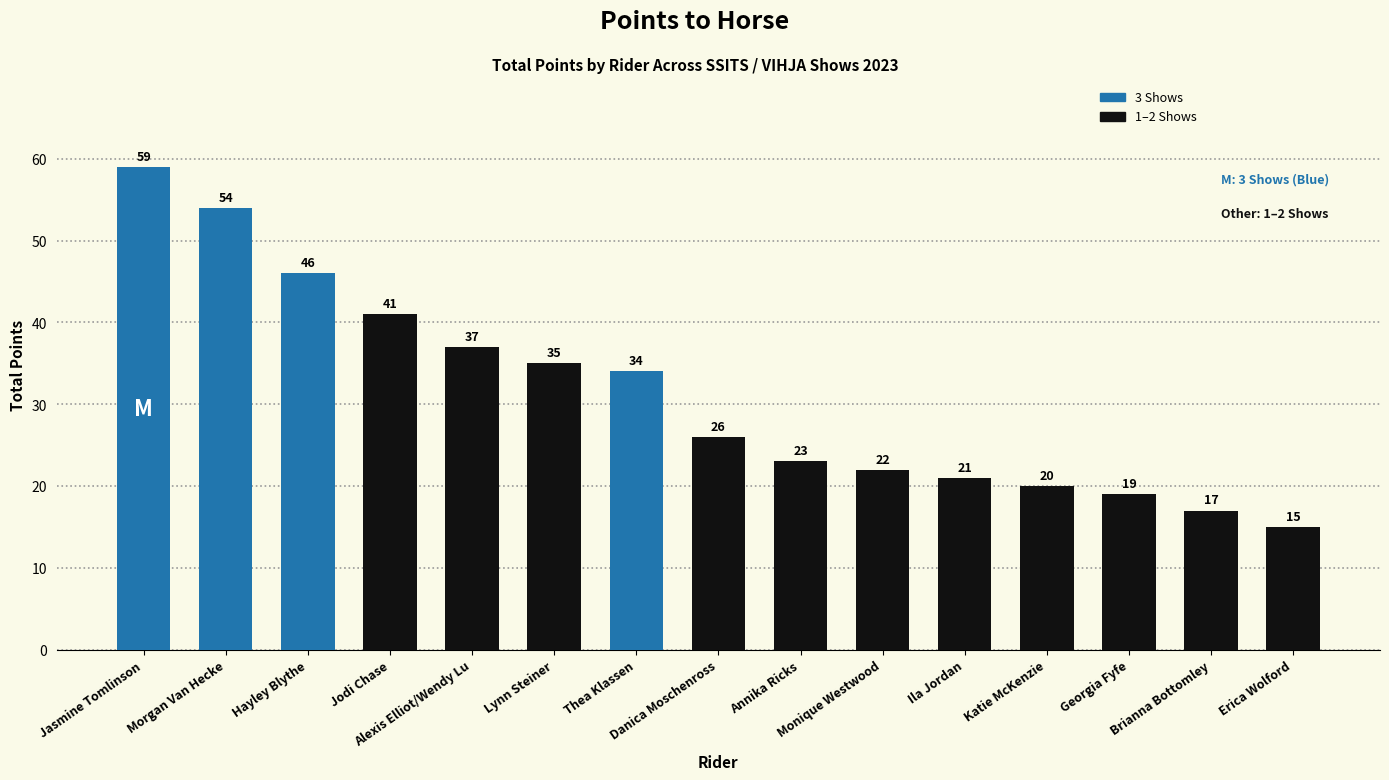

At which category does the chart reach its peak across all series?

Jasmine Tomlinson